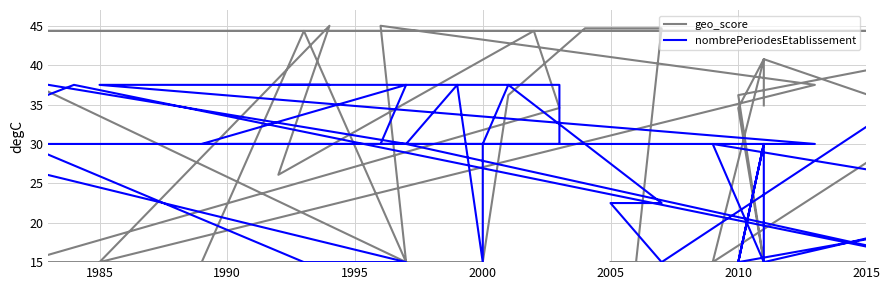

What is the average value of the nombrePeriodesEtablissement series?

27.9